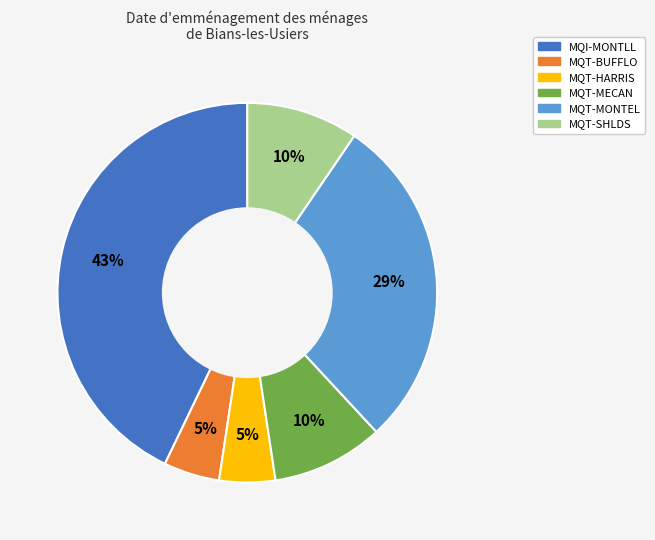

Which has a higher value, MQT-HARRIS or MQT-MONTEL?

MQT-MONTEL